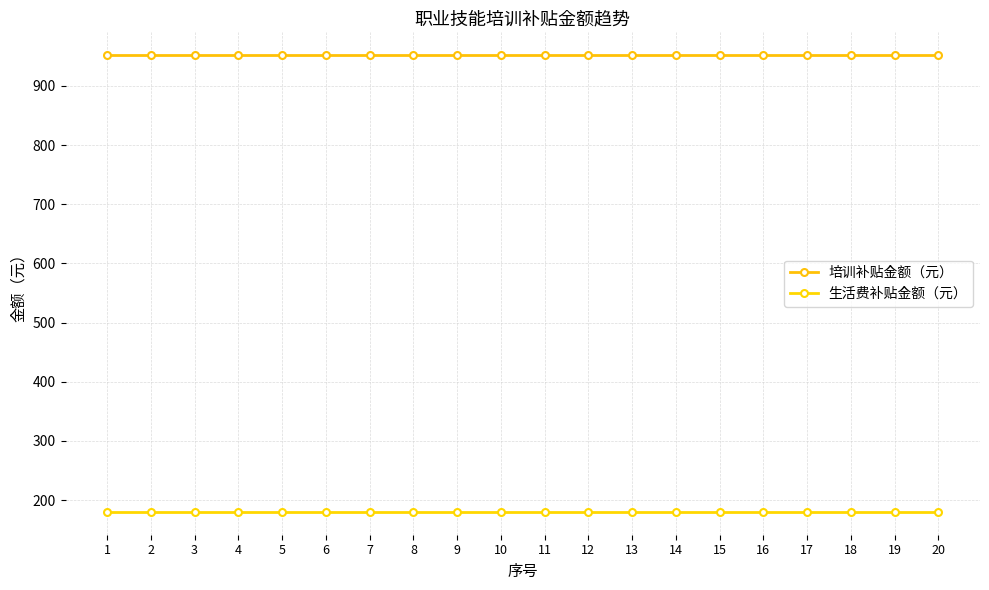

What is the lowest value of the 培训补贴金额（元） series?

952